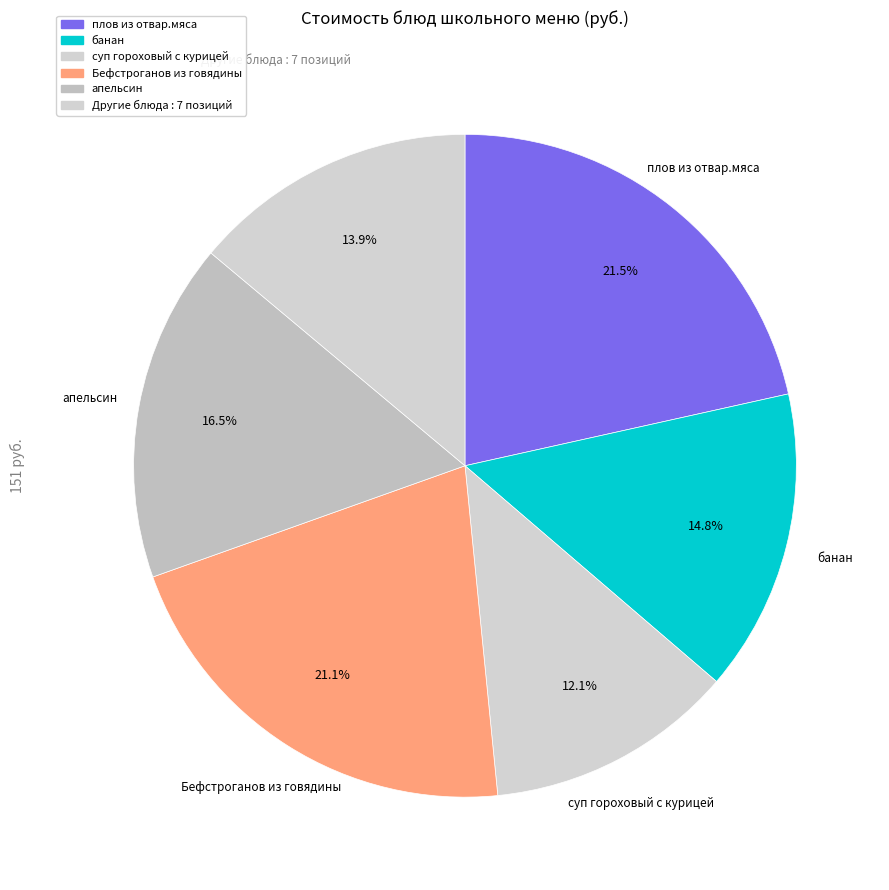

How many slices are in this pie chart?

6